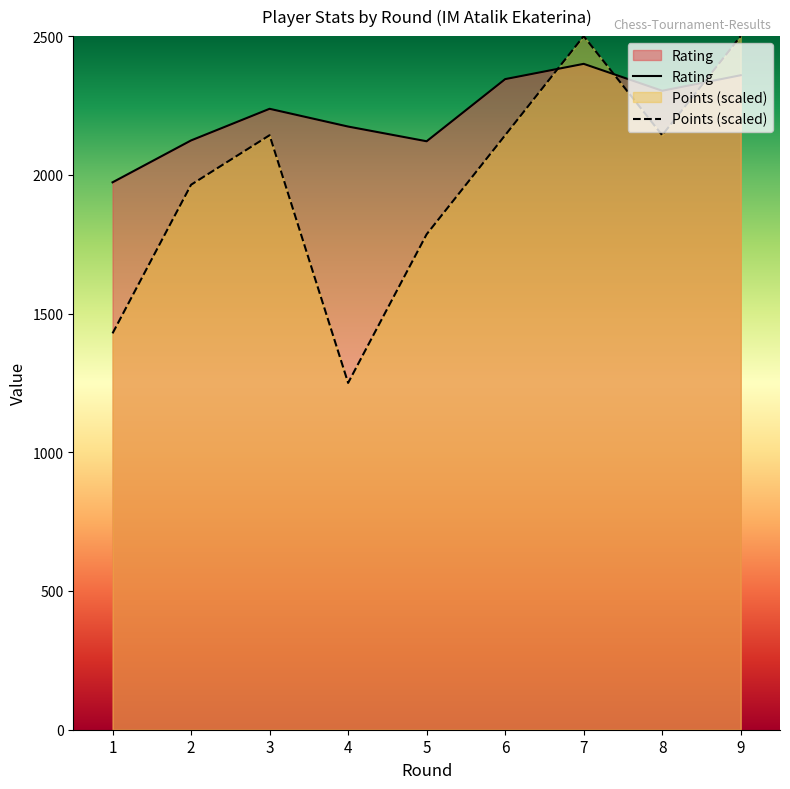

The Points (scaled) series shows 3550.4 at 3. True or false?

False